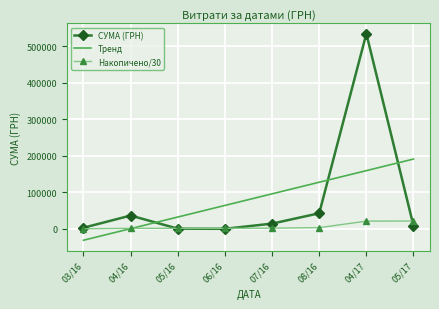

Which series changed the most between 03/16 and 05/17?

Тренд